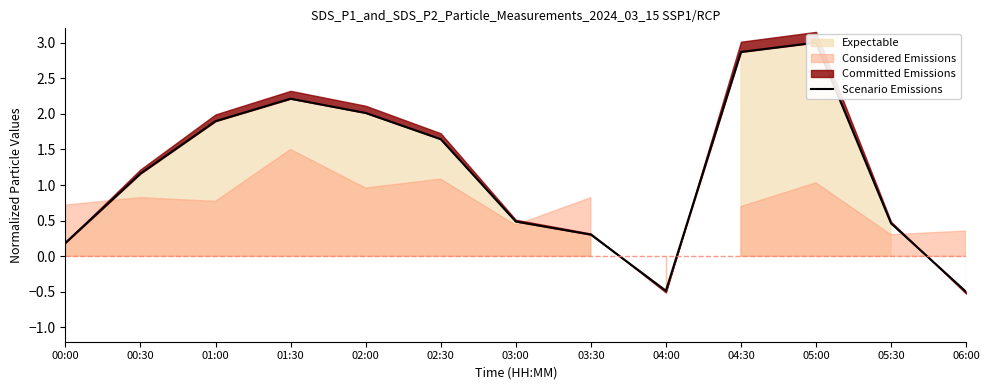

How many values are above zero?

11